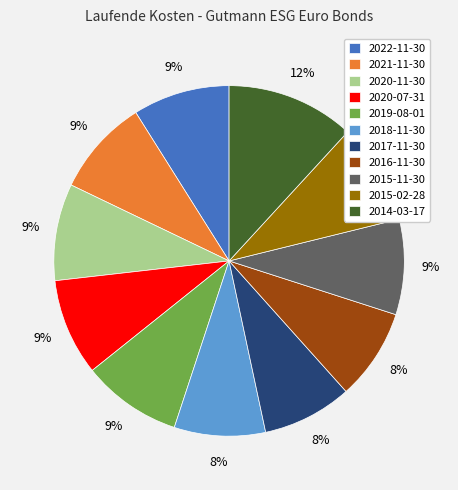

To the nearest percent, what portion does 2015-02-28 represent?

9%